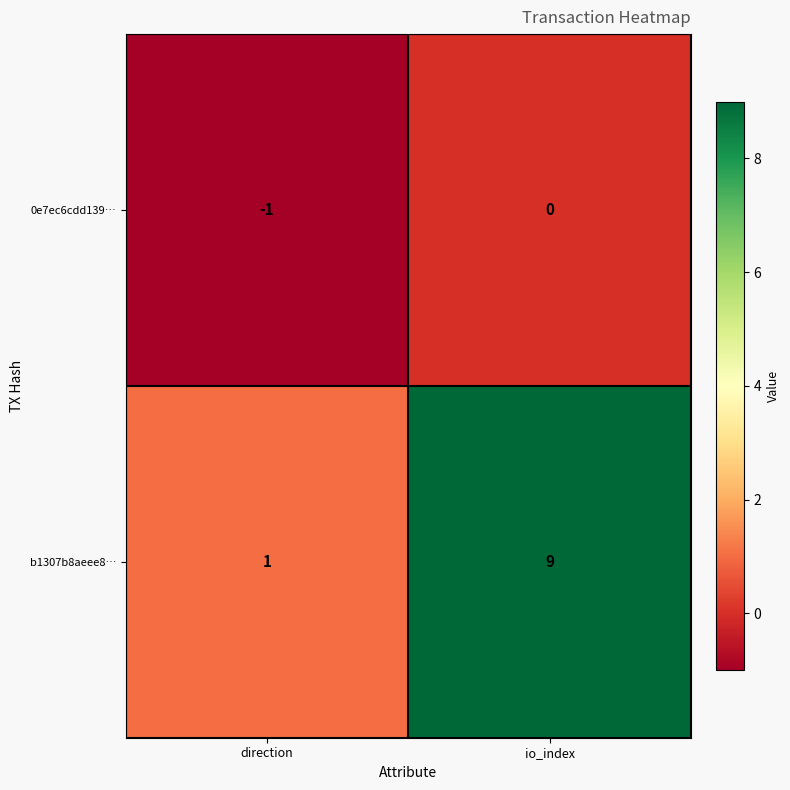

Which category has the highest value in the b1307b8aeee8… series?

io_index